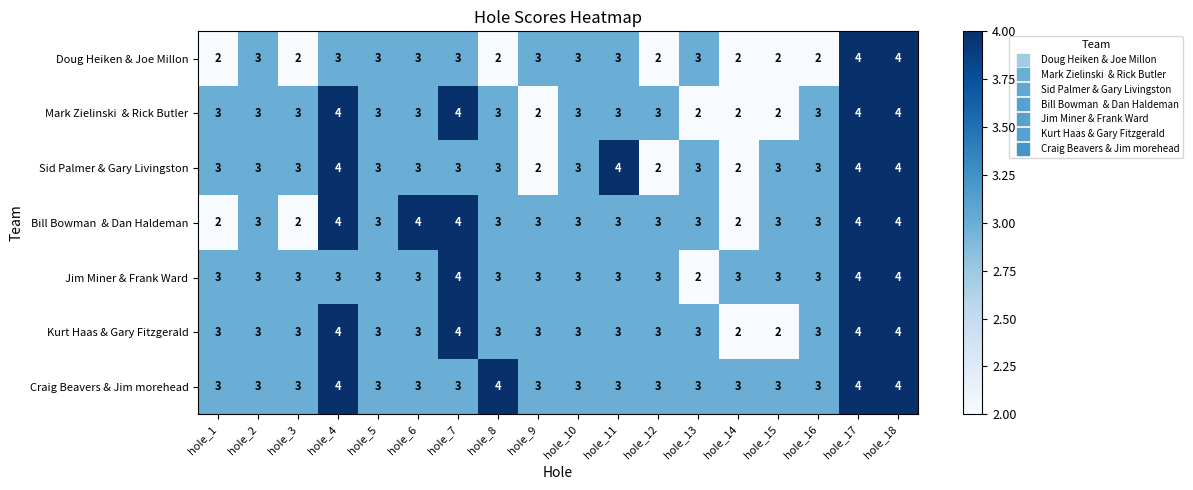

What value does the Craig Beavers & Jim morehead series have at hole_15?

3